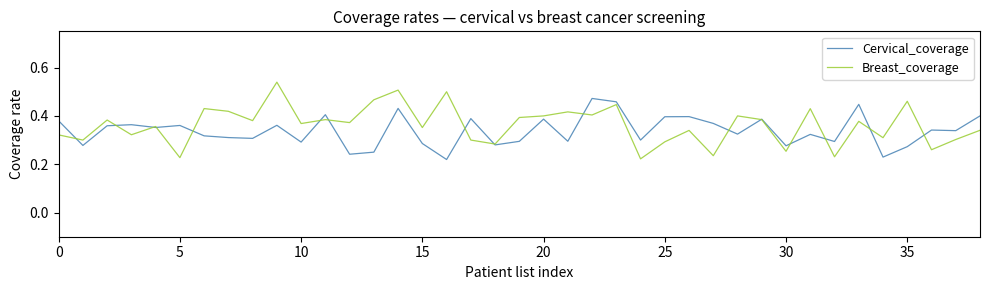

Rank the series by their maximum value, from lowest to highest.

Cervical_coverage, Breast_coverage